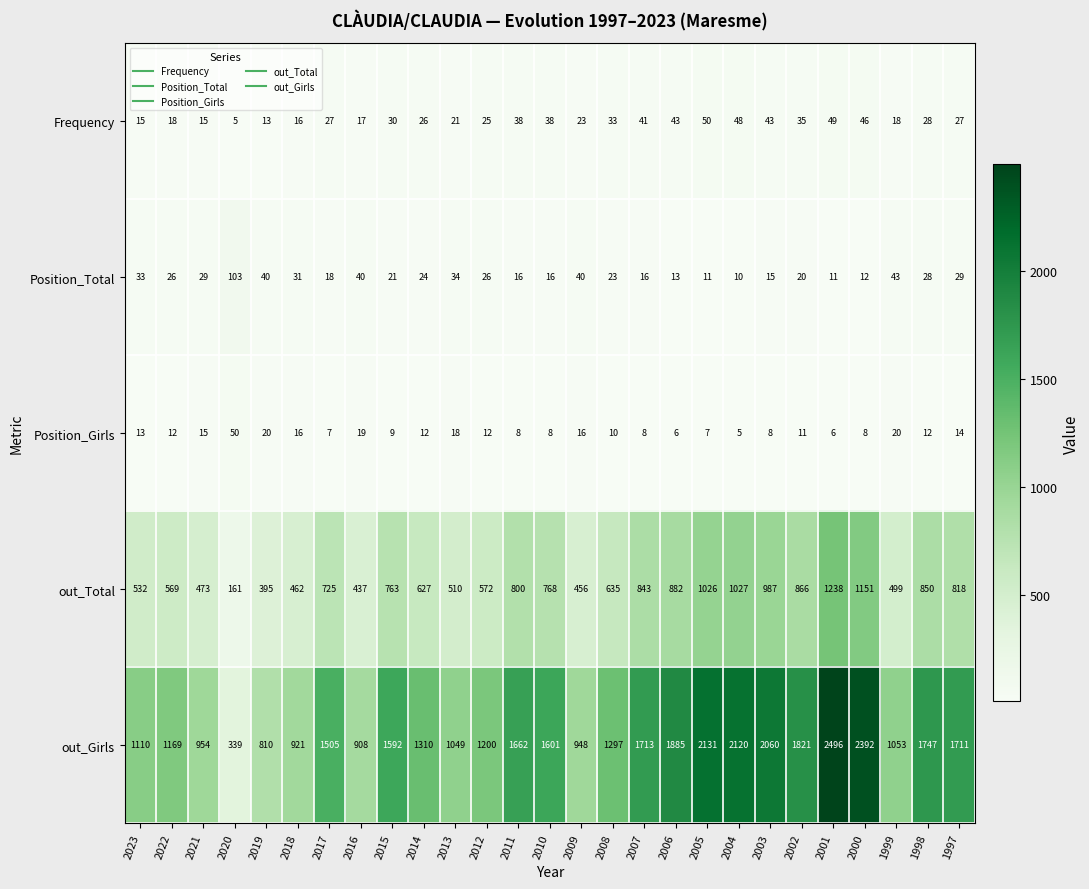

What is the difference between the out_Total values at 2002 and 1999?

367